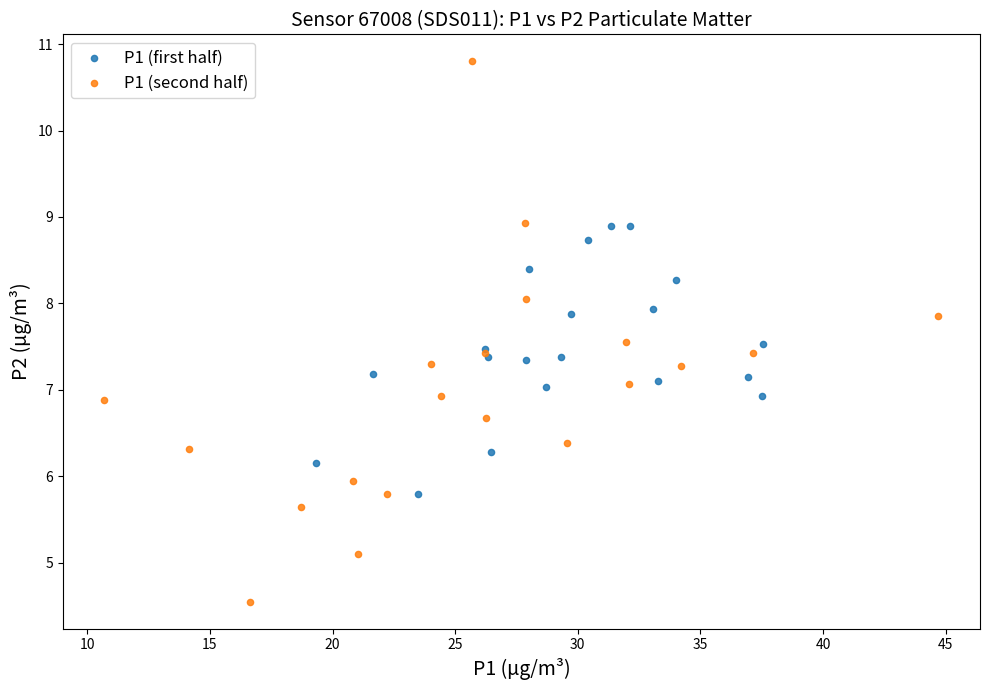

Which series reaches the minimum Y coordinate?

P1 (second half)